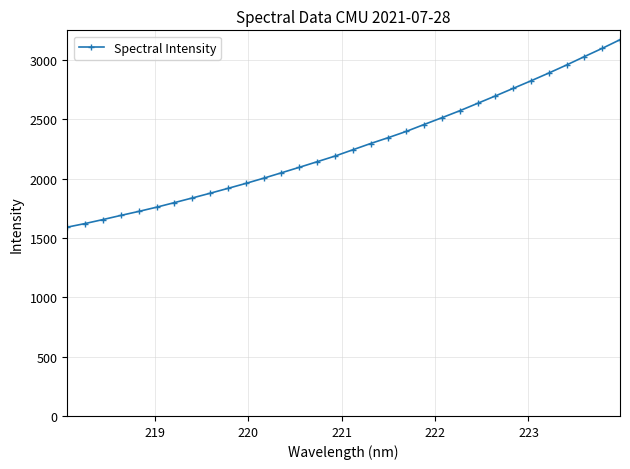

What is the sum of all values?

72765.2